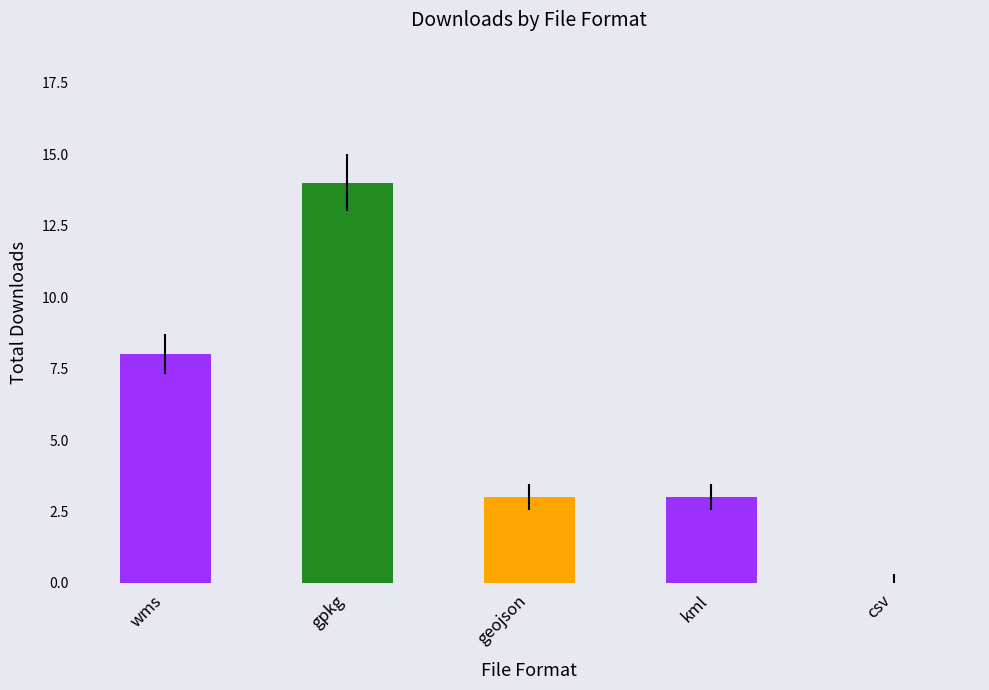

What is the sum of all values?

28